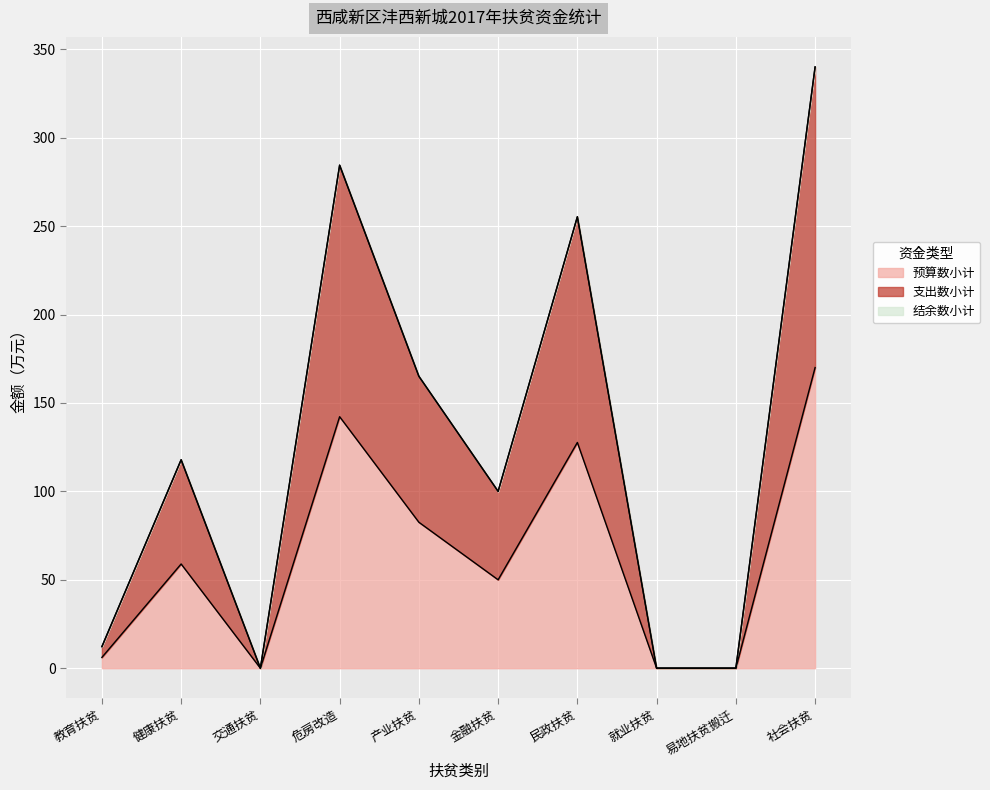

What is the difference between the second highest and minimum values in the 支出数小计 series?

284.5